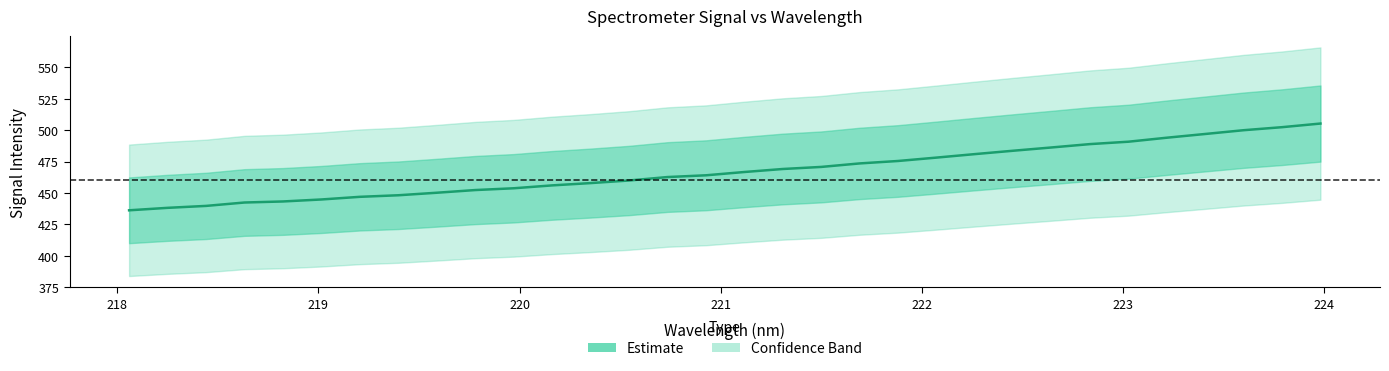

What is the smallest value displayed?

436.2